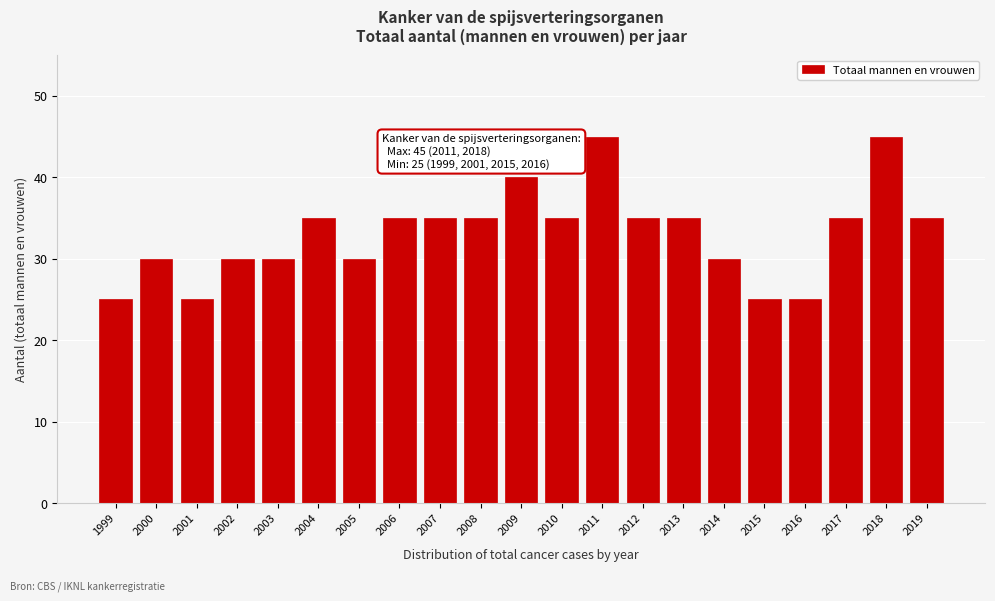

Reading right to left, list all the values displayed in this chart.

2019=35	2018=45	2017=35	2016=25	2015=25	2014=30	2013=35	2012=35	2011=45	2010=35	2009=40	2008=35	2007=35	2006=35	2005=30	2004=35	2003=30	2002=30	2001=25	2000=30	1999=25